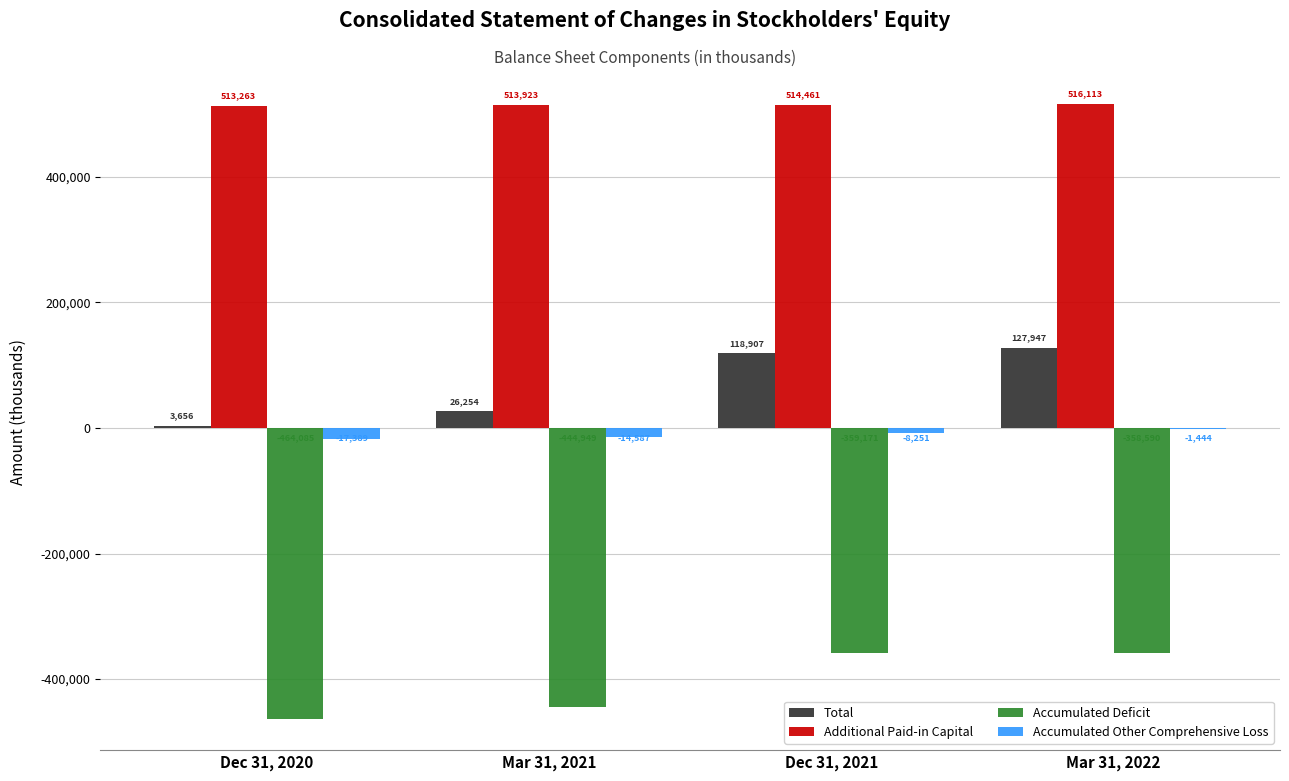

Is the value of Accumulated Deficit at Dec 31, 2021 greater than the value of Total at Mar 31, 2021?

No